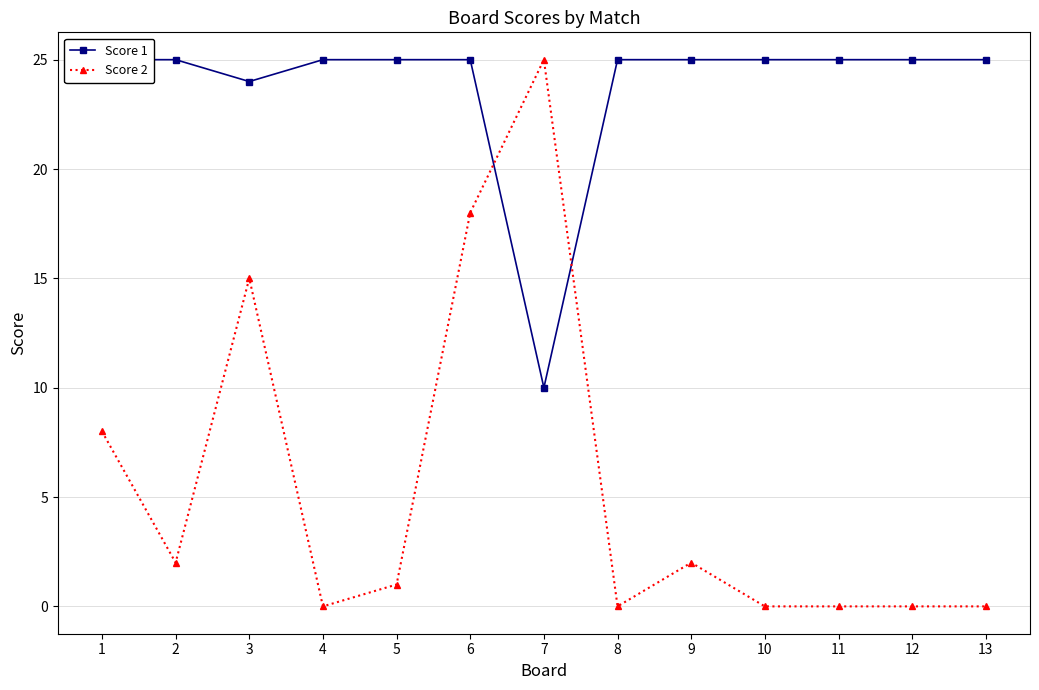

What is the difference between the Score 2 values at 2 and 4?

2